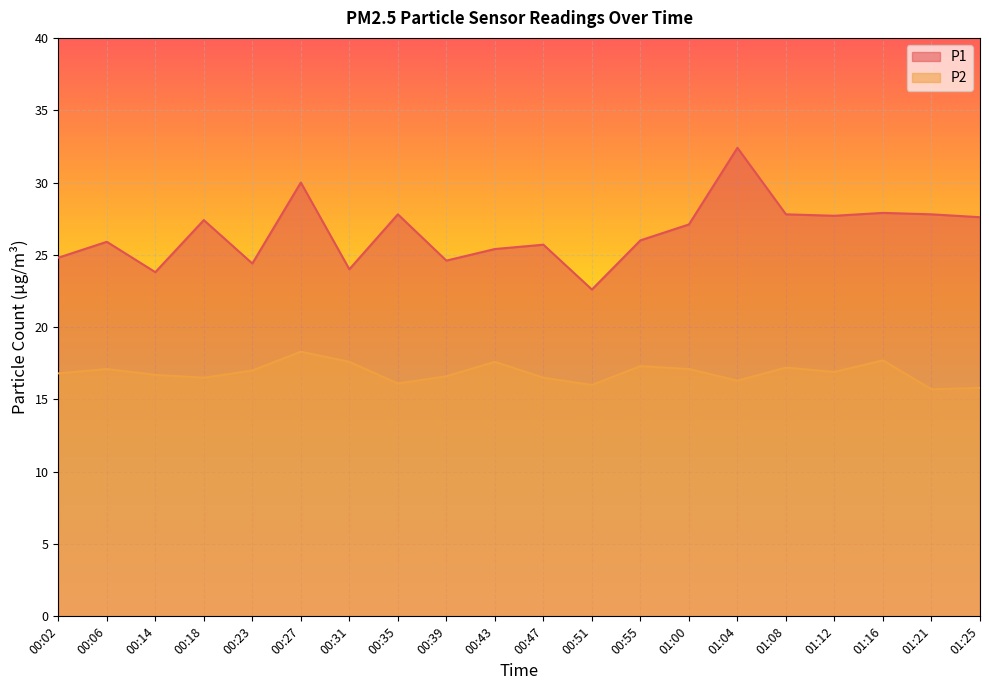

Rank the series by their average value, from lowest to highest.

P2, P1